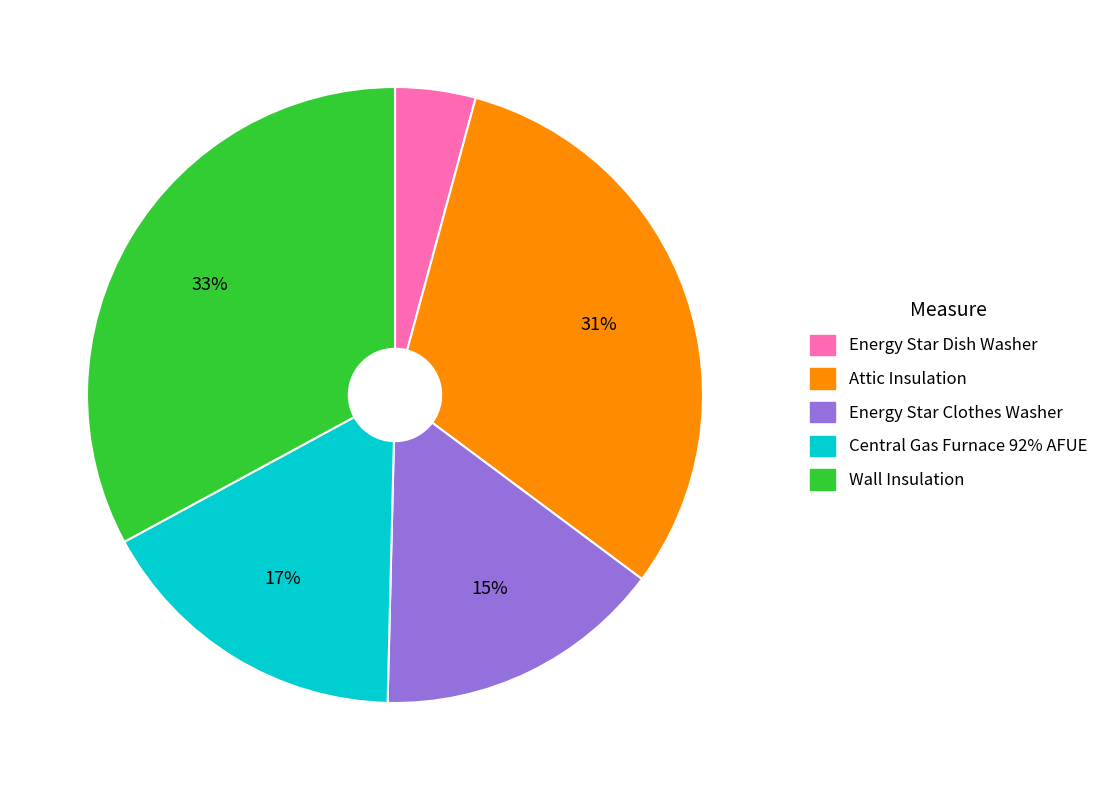

Is there a majority slice in this chart?

No